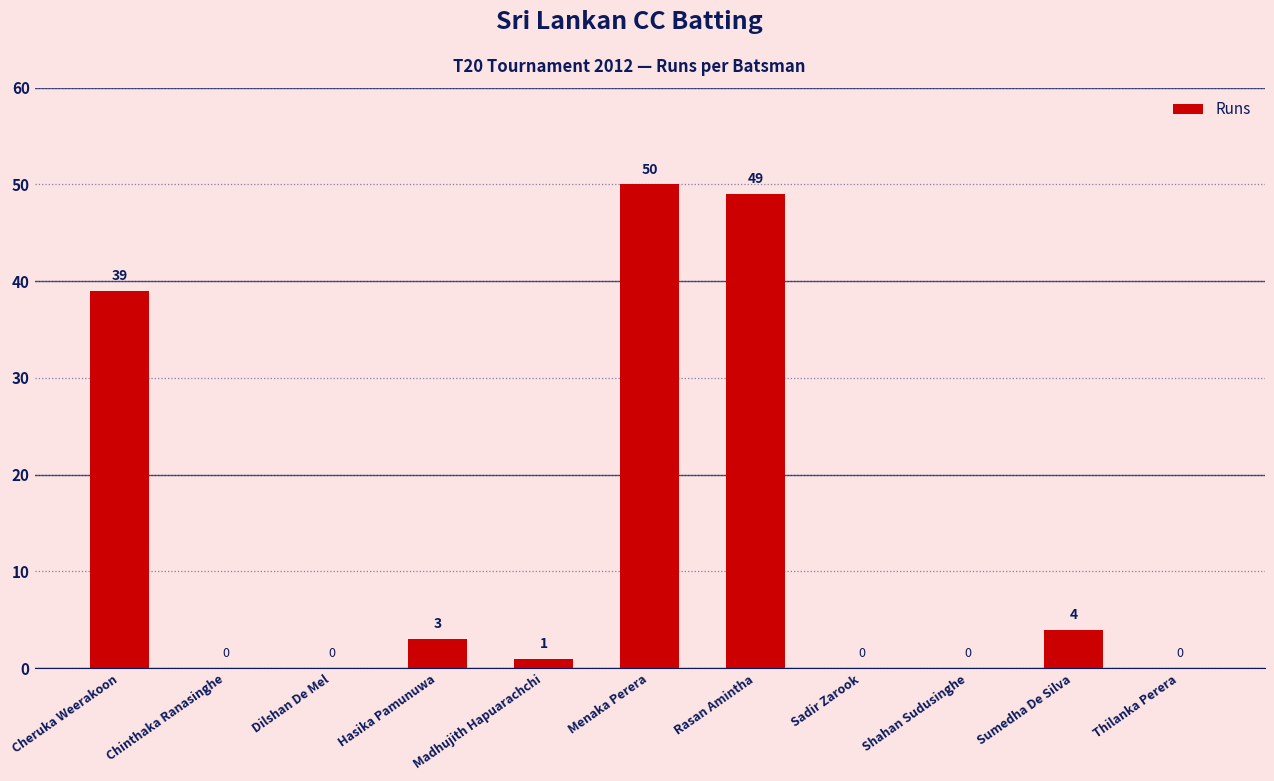

Which has a higher value, Sumedha De Silva or Sadir Zarook?

Sumedha De Silva